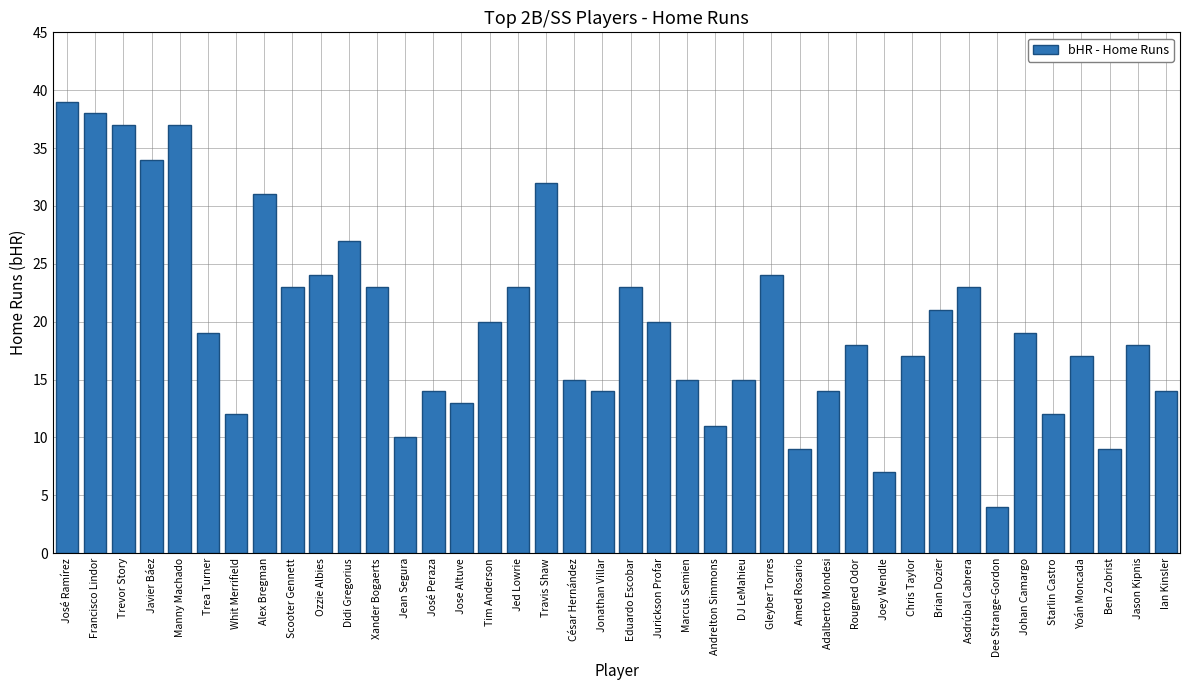

What is the value of the 4th bar from the left?

34